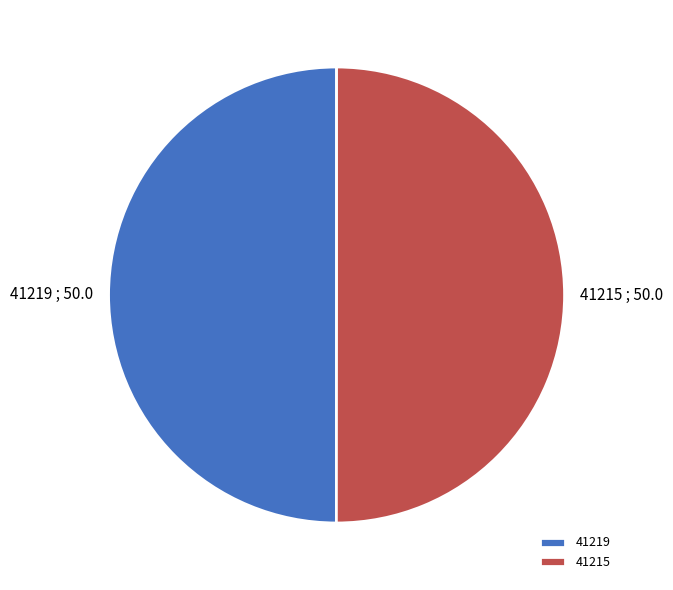

How many segments does this pie chart have?

2